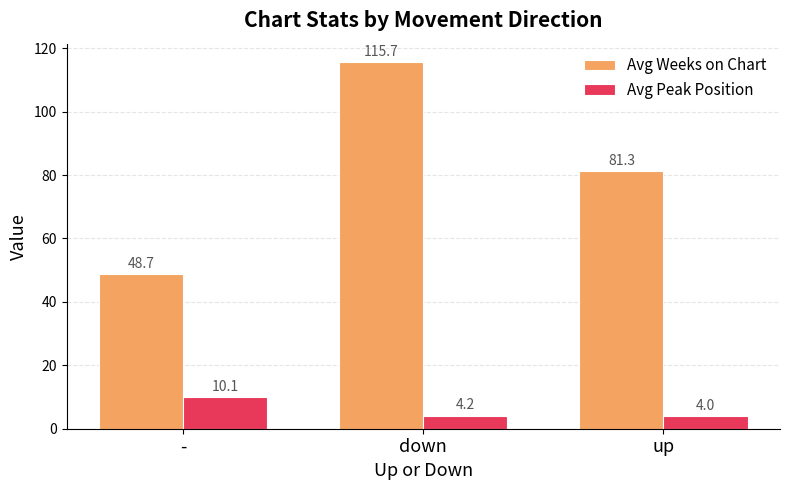

At which category is the sum across all series the highest?

down